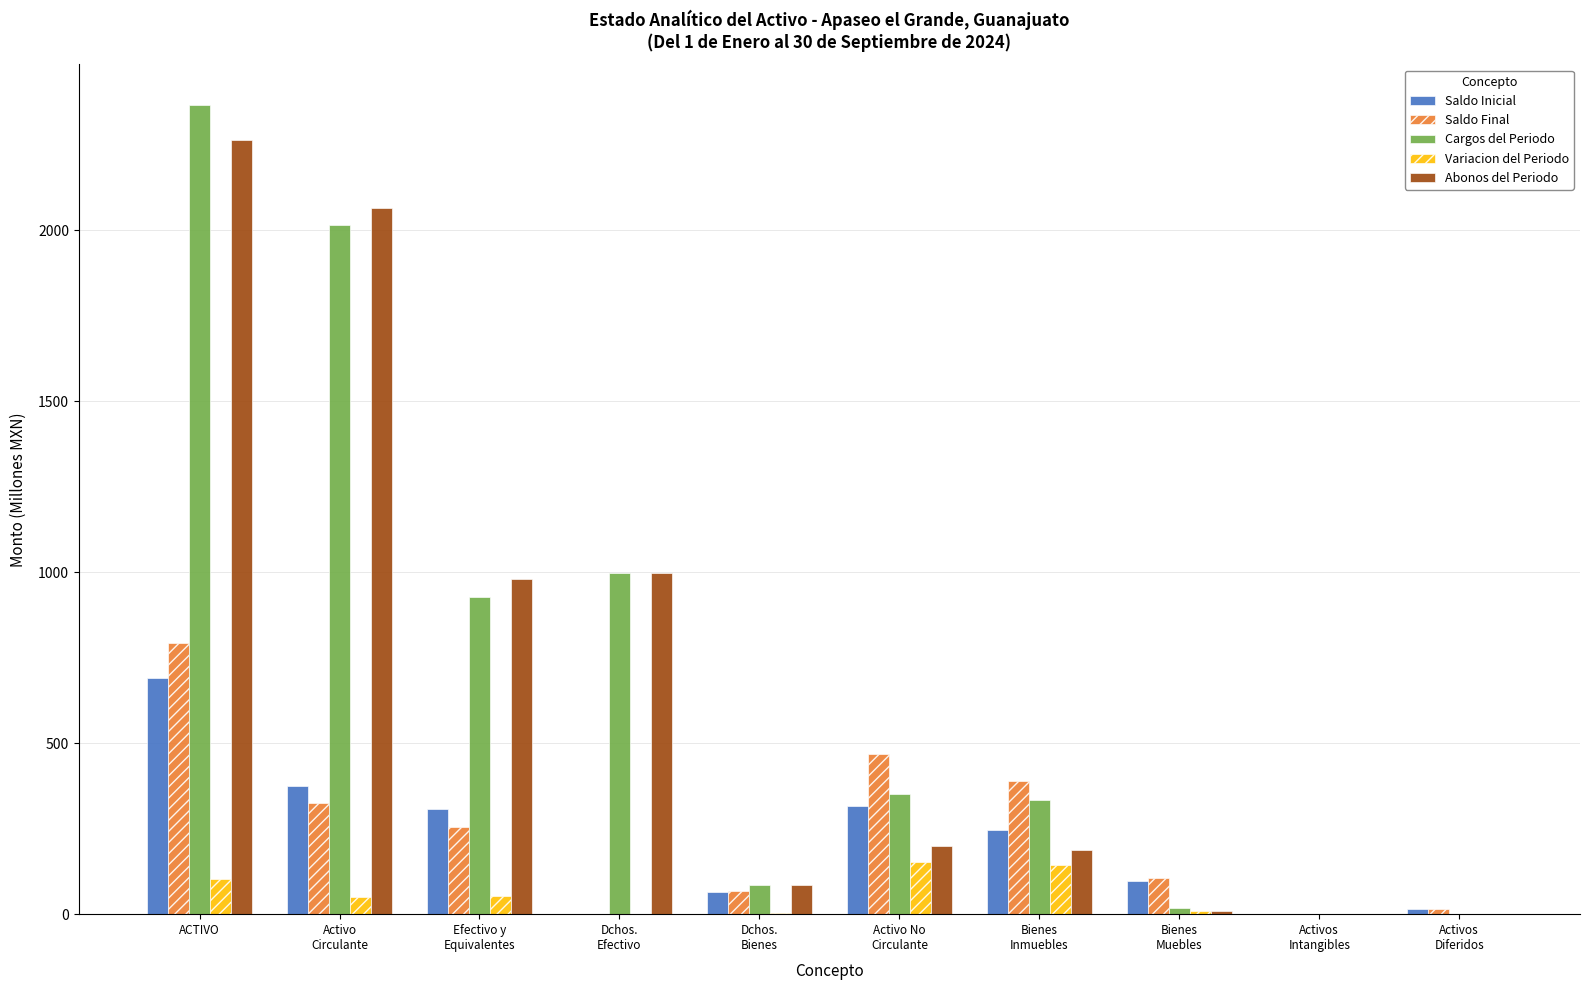

Which series changed the most between Bienes
Inmuebles and Bienes
Muebles?

Cargos del Periodo